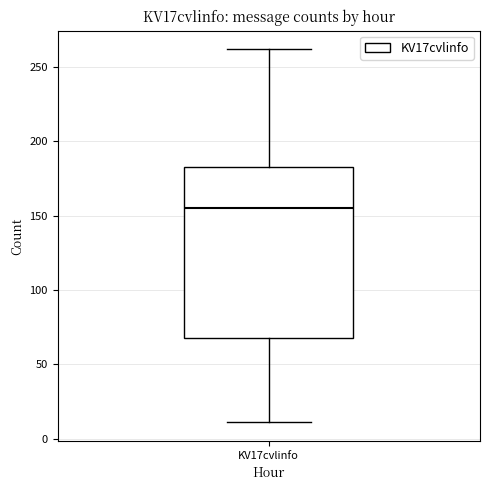

Where is the upper edge of the box for KV17cvlinfo on the y-axis? The values are not printed on the chart, so give them approximately, as read against the axis.

185